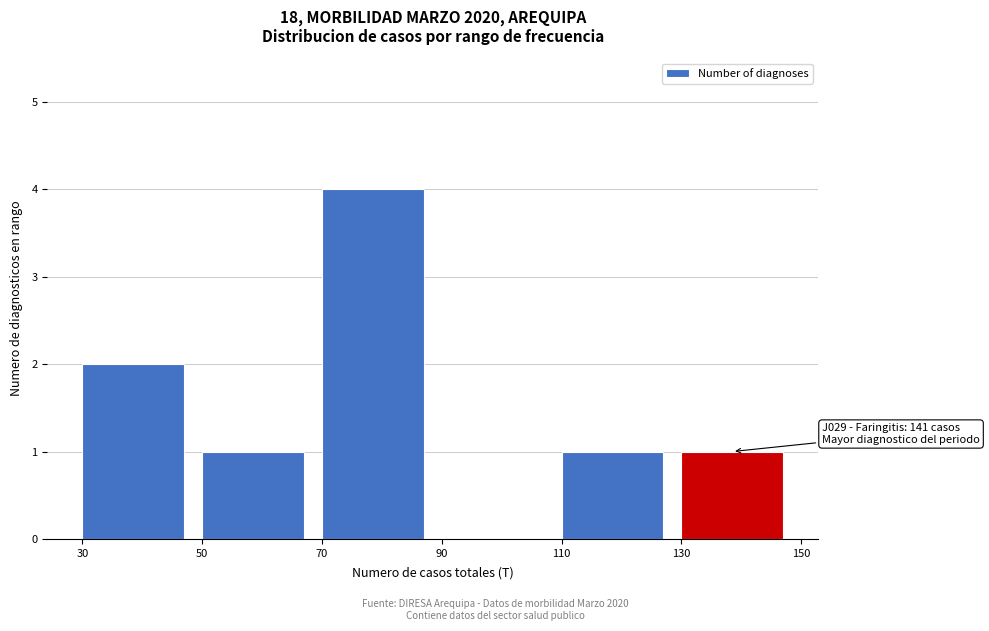

Over which range of the x-axis is the bar tallest?

70 to 90